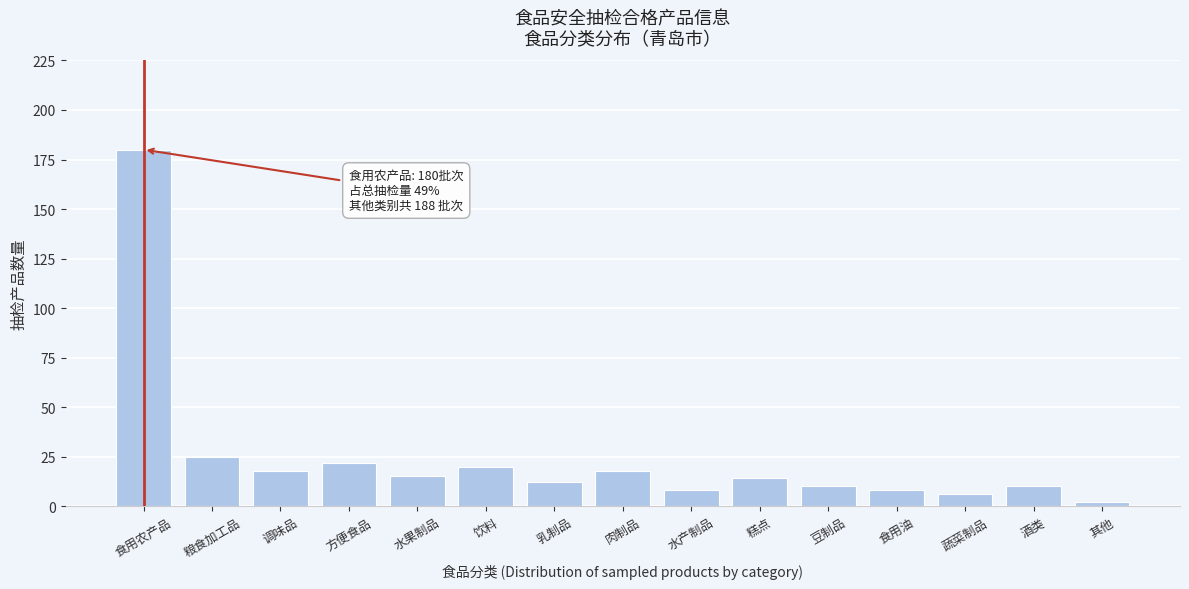

Reading right to left, what are all the values shown in this chart?

2	10	6	8	10	14	8	18	12	20	15	22	18	25	180